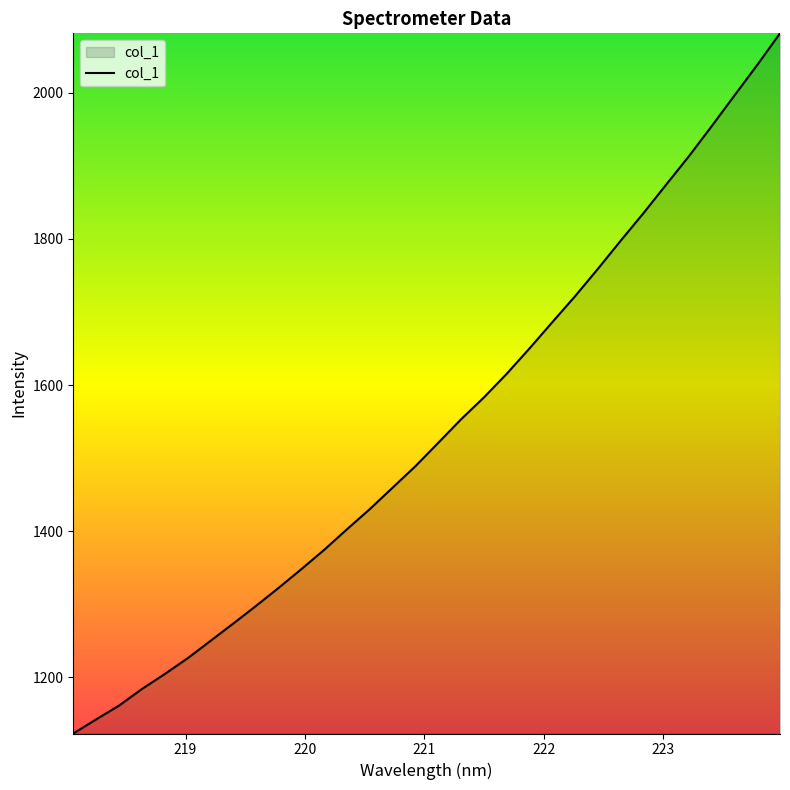

What is the greatest value displayed?

2081.5